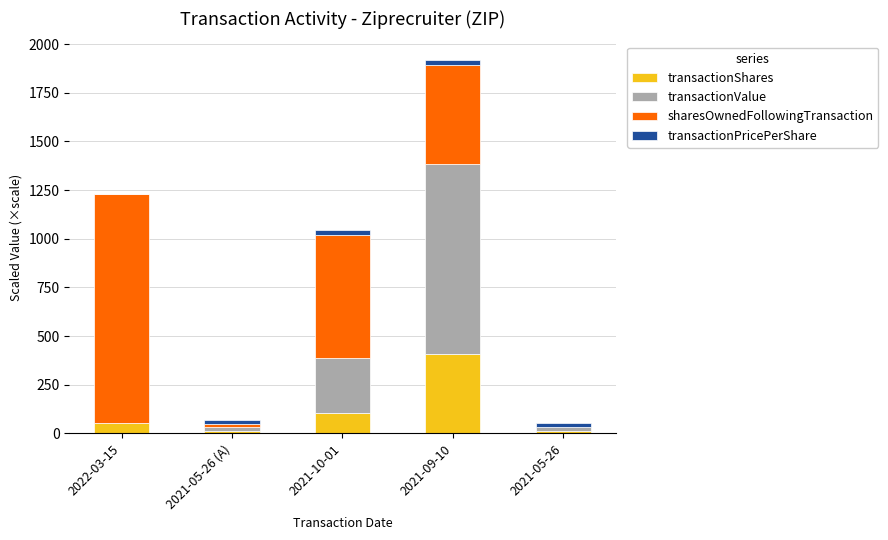

Are the bars horizontal?

No